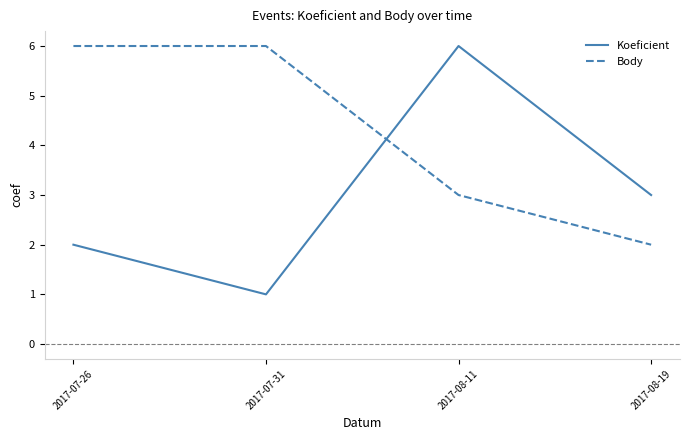

Count the Body values in the range 3 to 6.

3